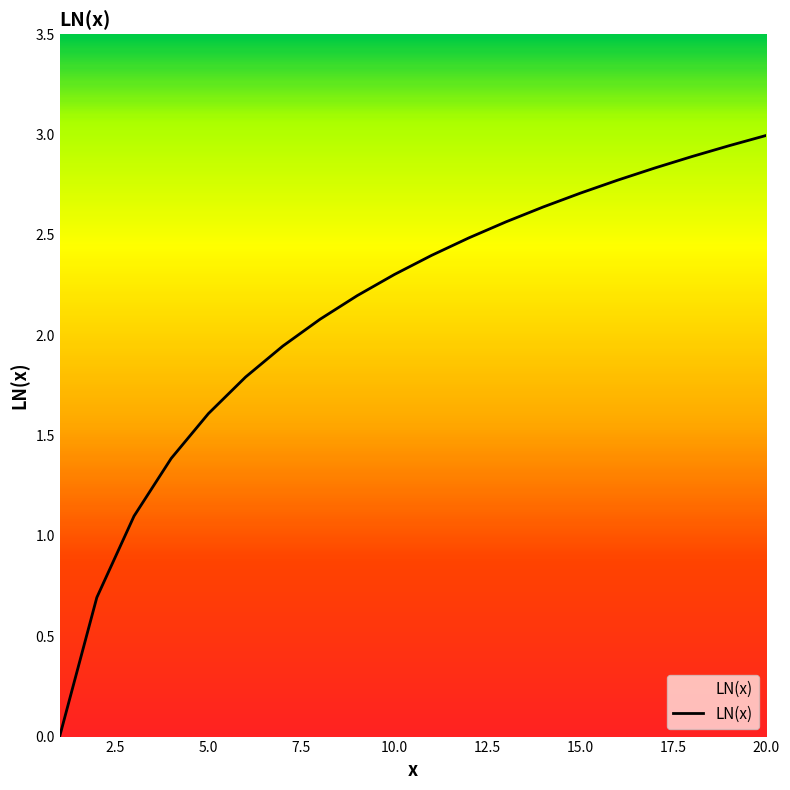

What is the greatest value displayed?

3.0